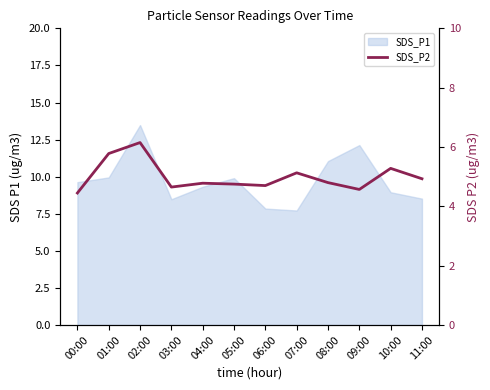

List the labels in order of value, smallest first.

00:00, 09:00, 03:00, 06:00, 05:00, 04:00, 08:00, 11:00, 07:00, 10:00, 01:00, 02:00